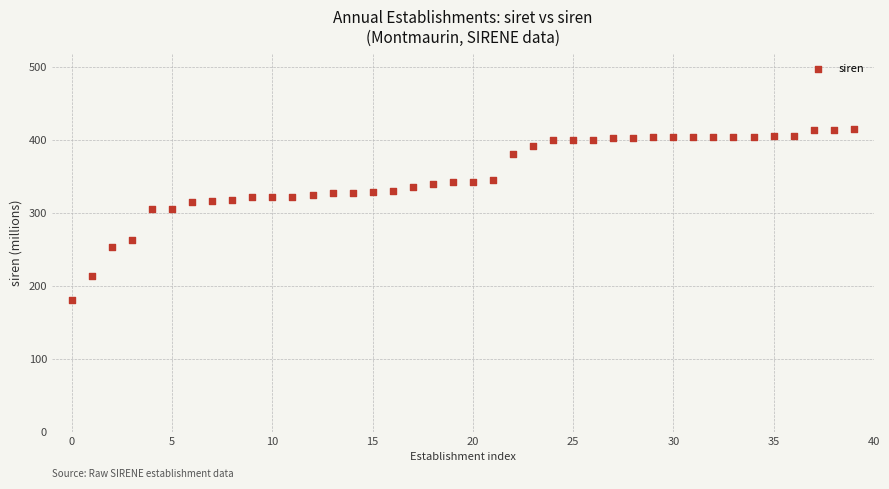

What is the range of Y values (max minus min)?

234.4